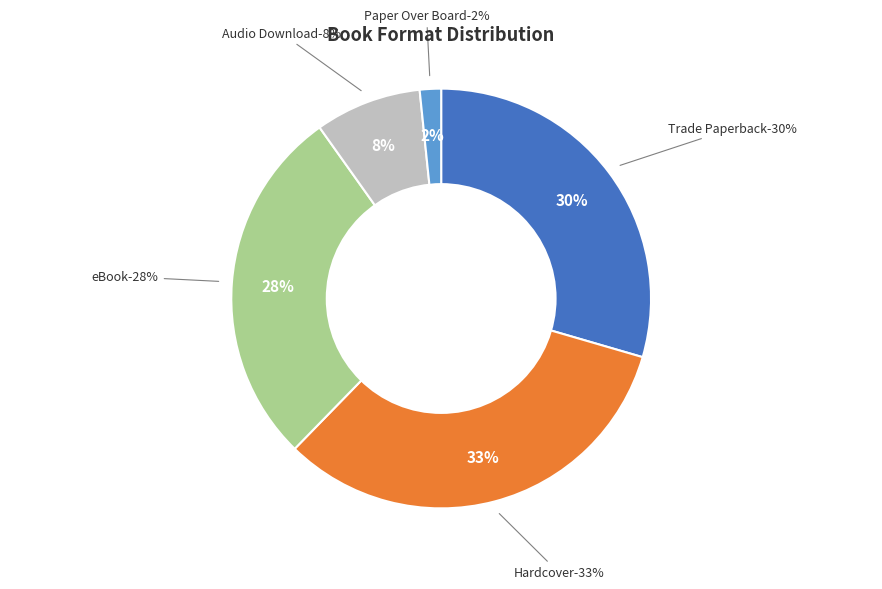

Is the sum of Trade Paperback and eBook greater than half?

Yes